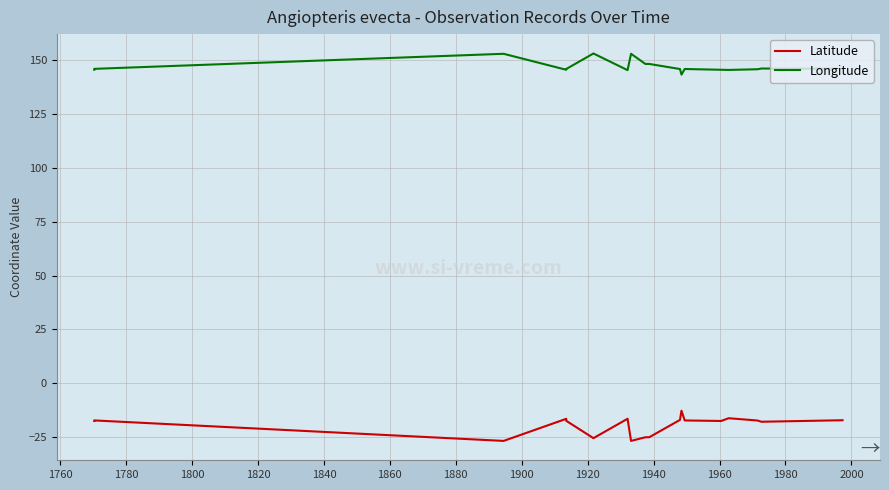

In Longitude, how many points are lower than both neighbors (excluding endpoints)?

4